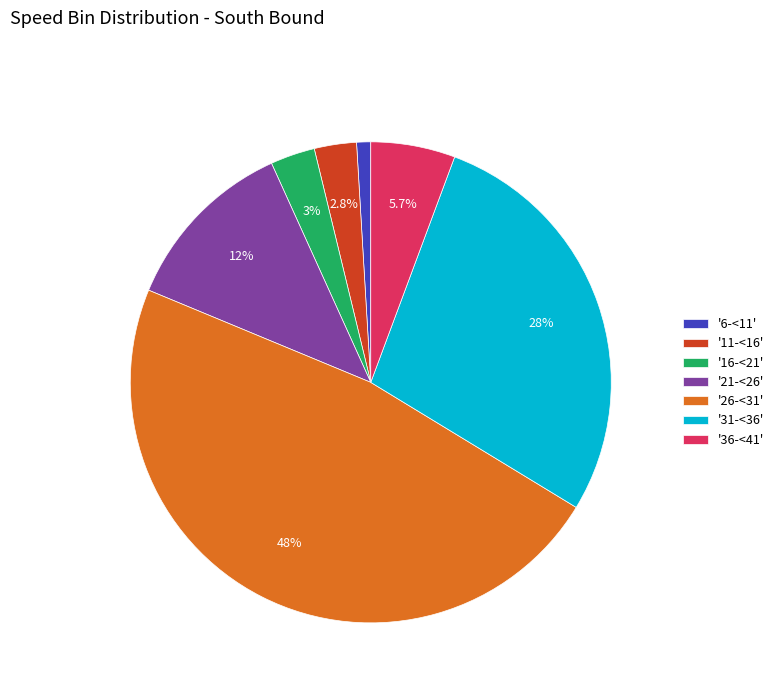

Between '36-<41' and '16-<21', which is larger?

'36-<41'